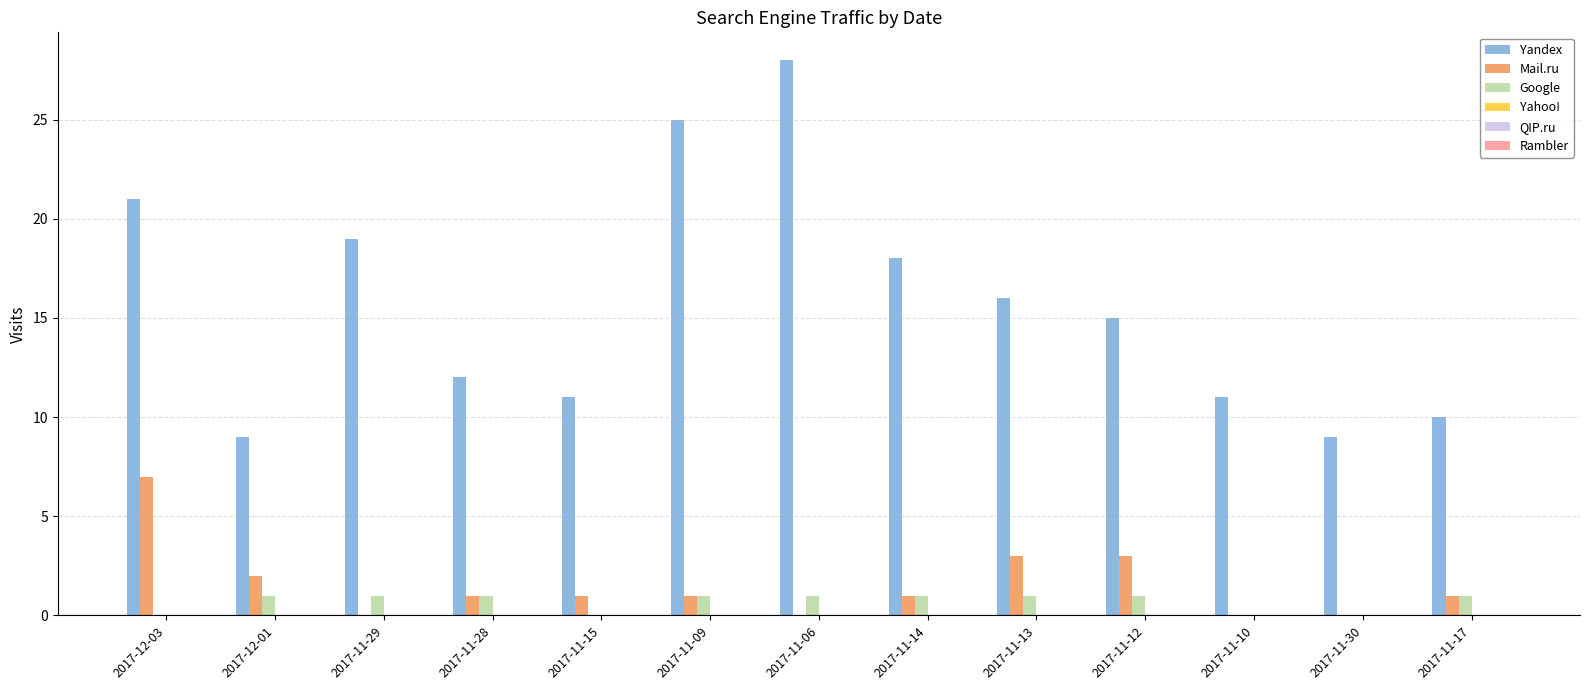

What is the maximum value shown in the chart?

28